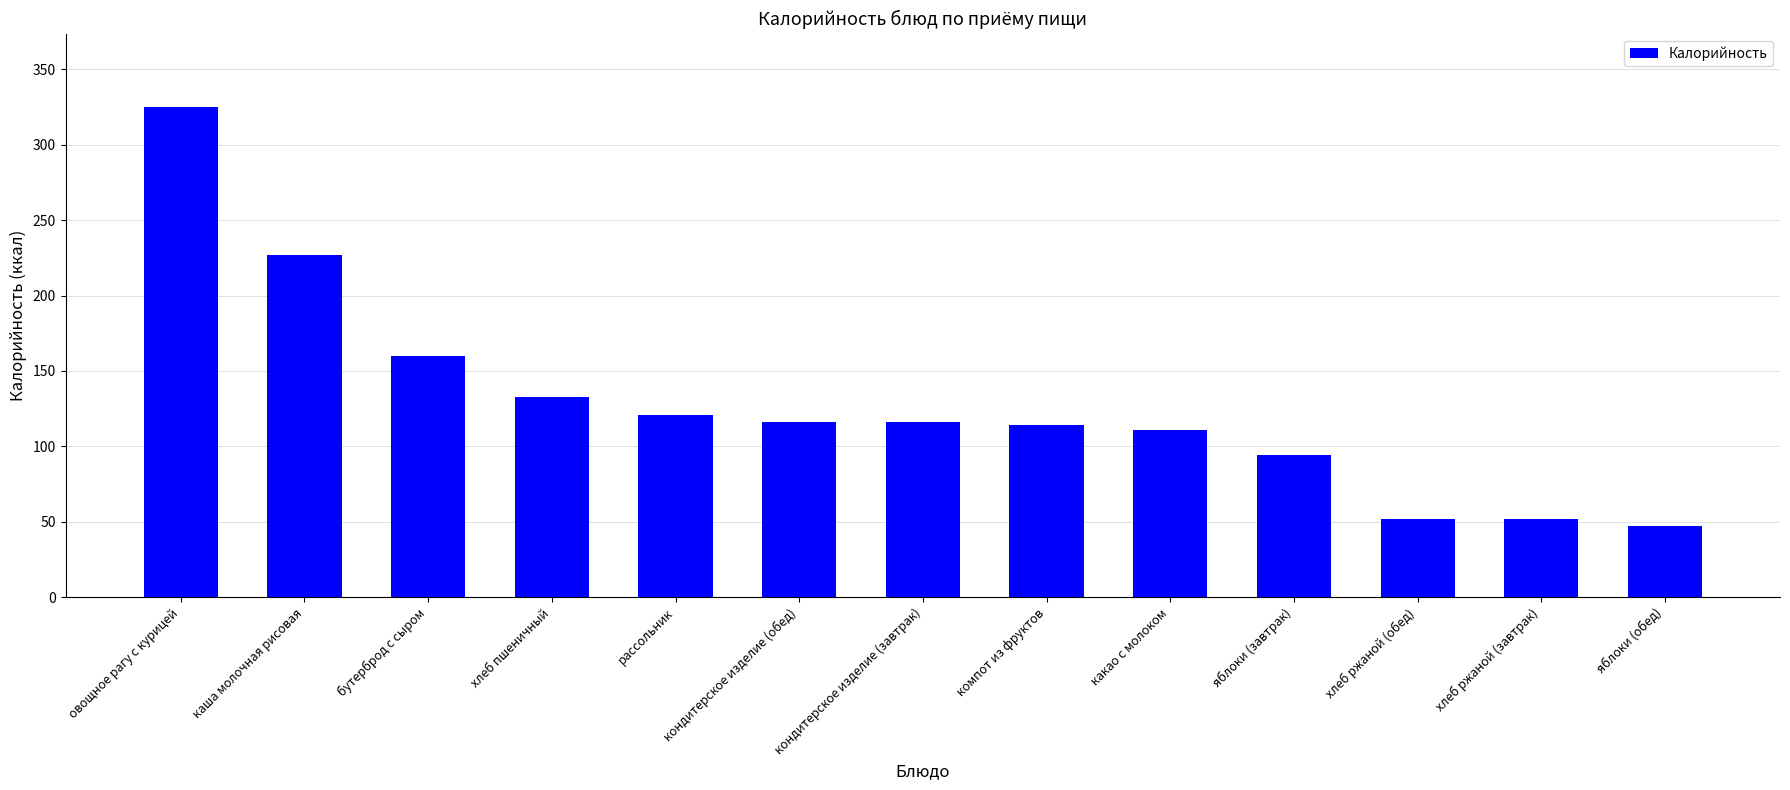

What position from the right is хлеб ржаной (завтрак)?

2